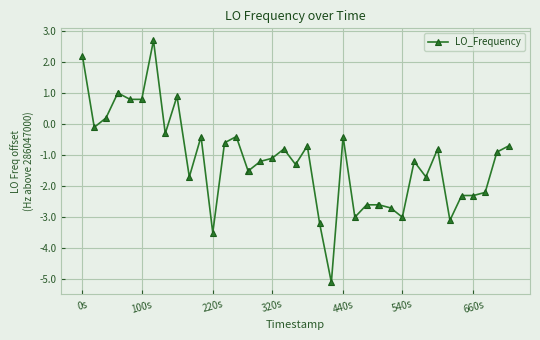

What is the minimum value shown in the chart?

-5.1